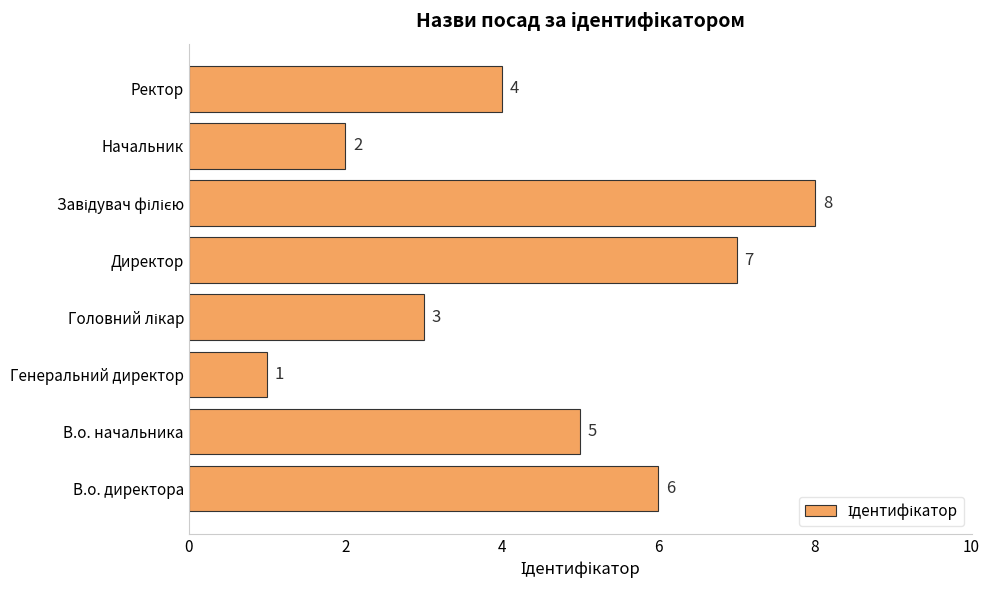

Where is the data nearest to the value 4?

Ректор